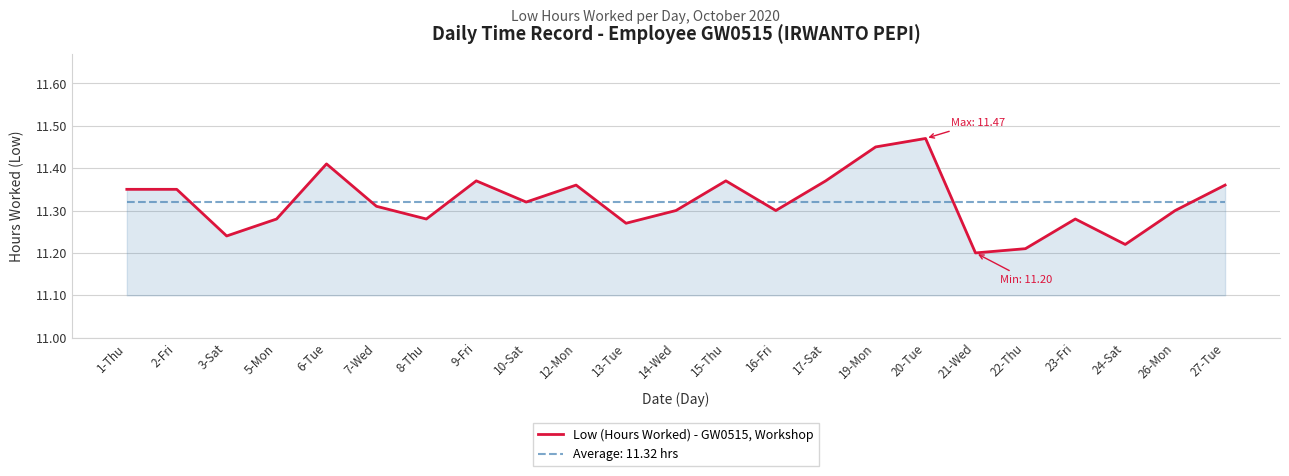

Rank the series at 6-Tue from lowest to highest value.

Average: 11.32 hrs, Low (Hours Worked) - GW0515, Workshop